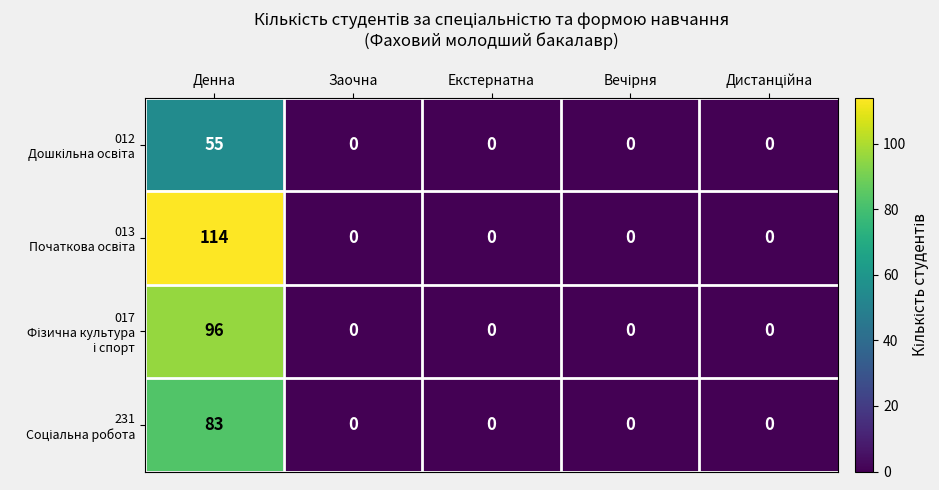

Which label corresponds to the largest value in the chart?

Денна